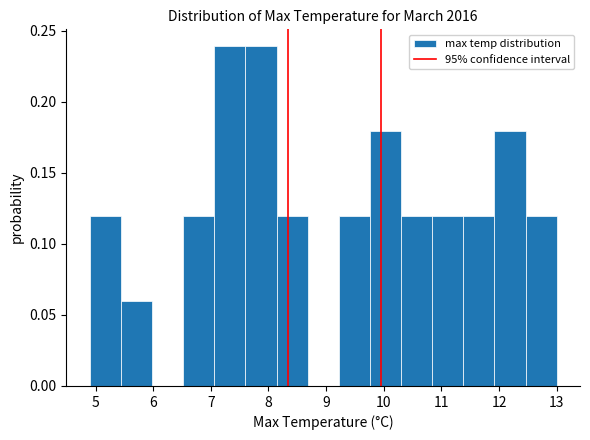

What is the height of the bar covering 11.38 to 11.92 on the x-axis? Neither the bar edges nor the heights are printed on the chart, so give them approximately, as read against the axes.

0.12